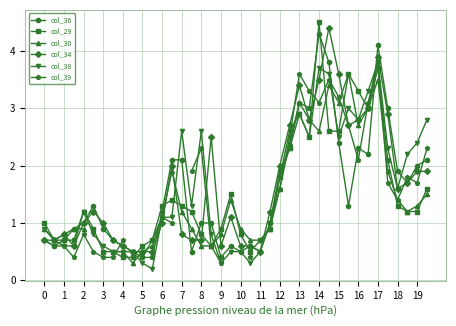

What is the value of the col_34 point at the 20th from the left?

1.1